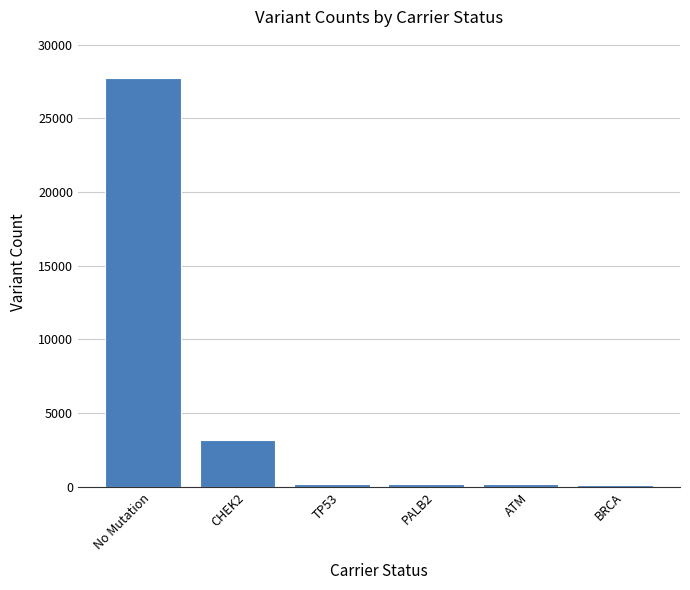

What is the label of the 4th bar from the right?

TP53